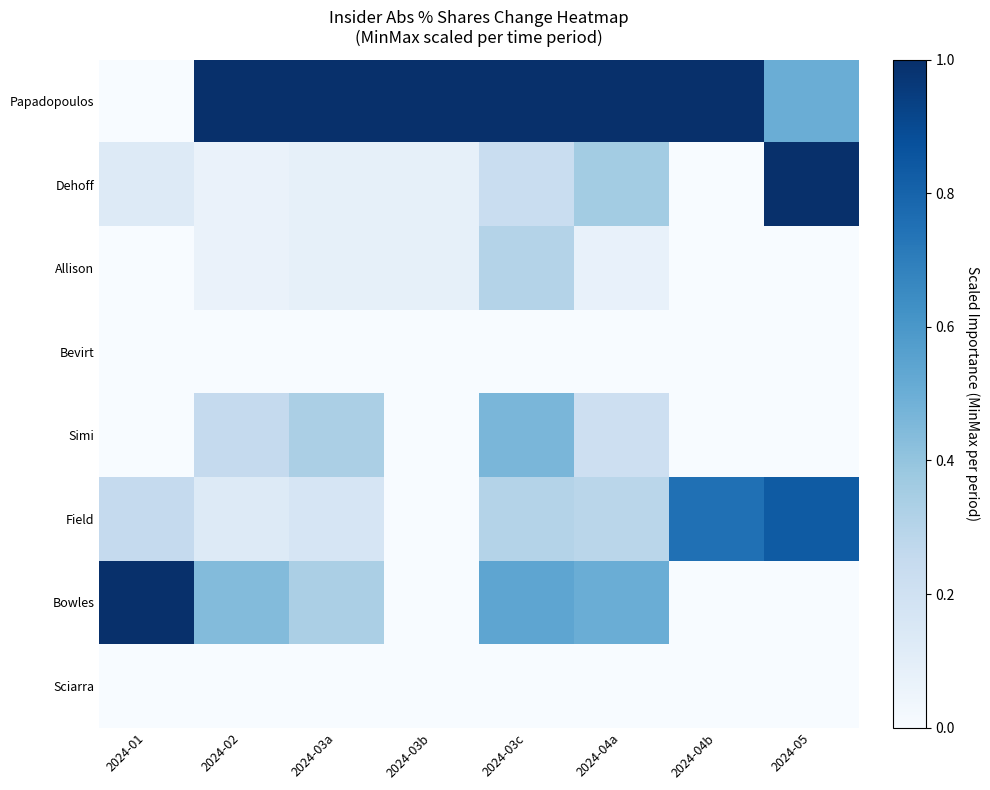

At how many categories does at least one series exceed 0?

8